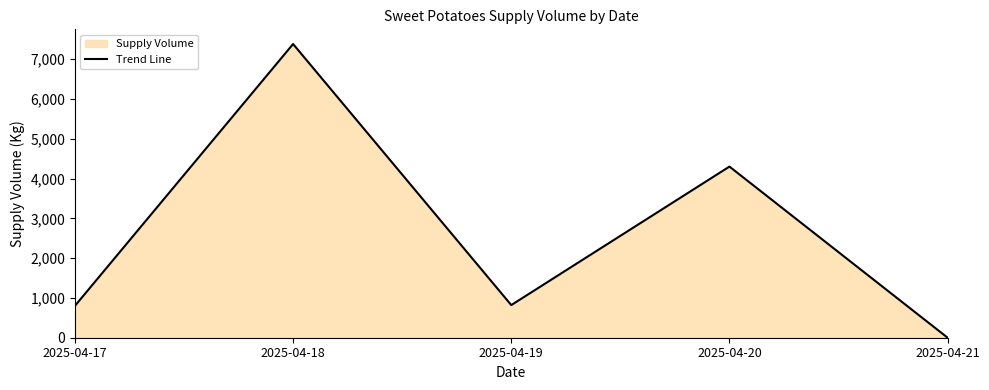

True or false: the data has more than 0 interior local peaks.

True